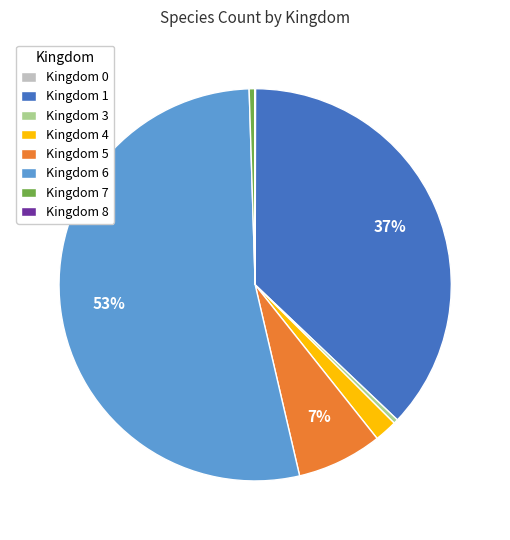

To the nearest percent, what portion does Kingdom 4 represent?

2%